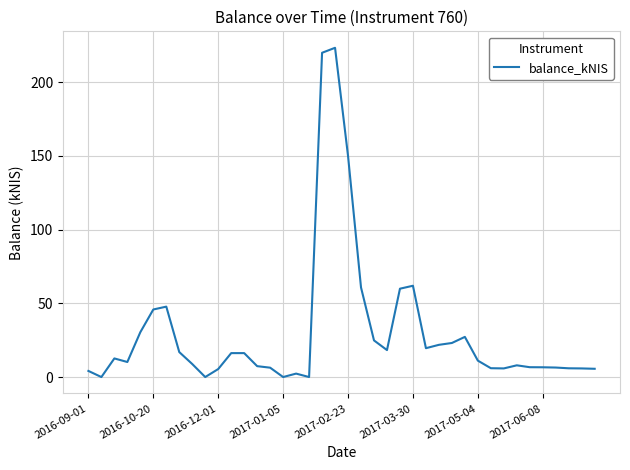

What is the maximum value shown in the chart?

223.4